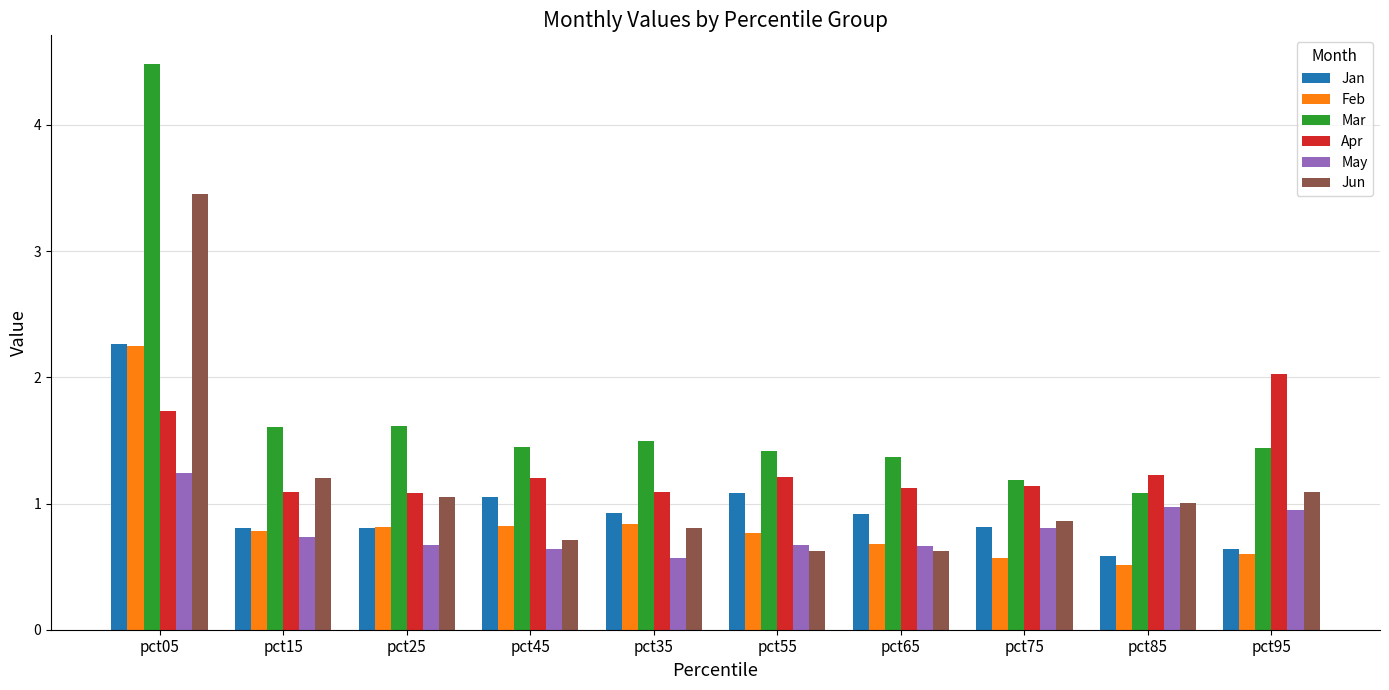

Which series has the largest range (max minus min)?

Mar